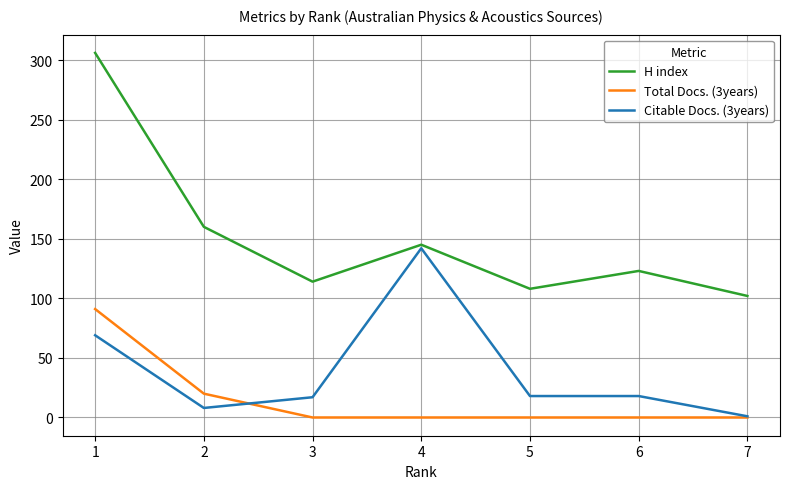

How many Total Docs. (3years) values are between 0 and 20?

6